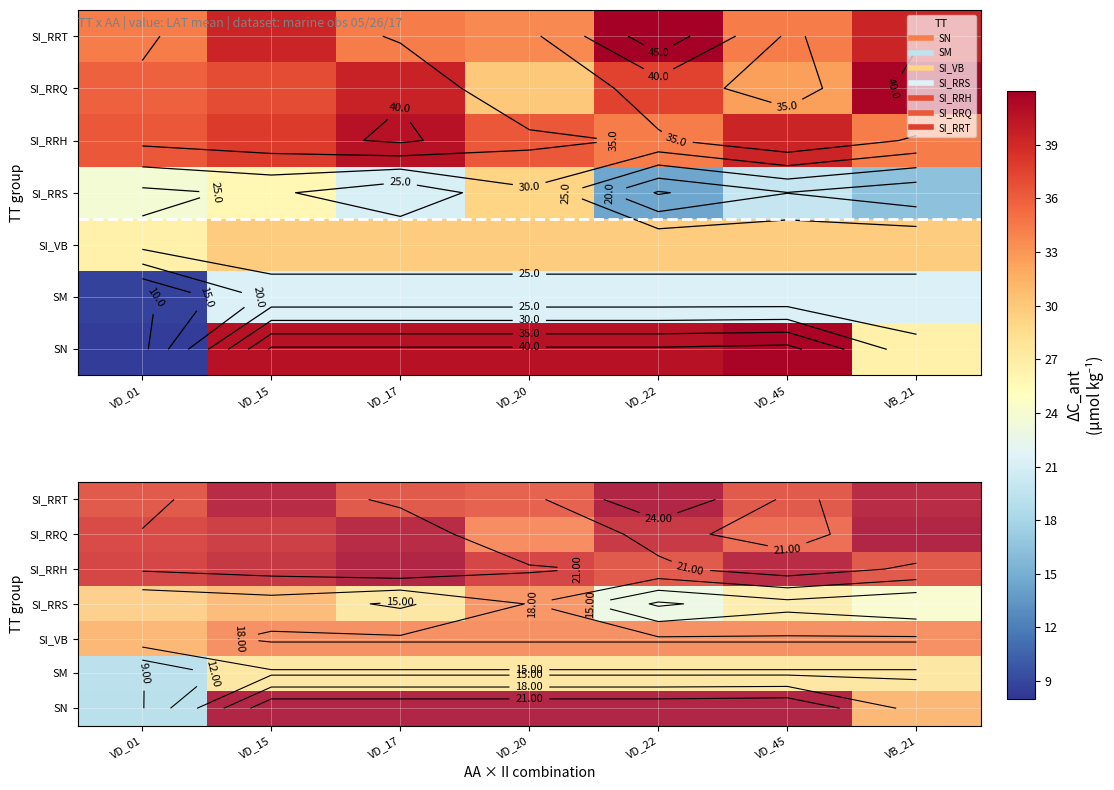

At which label is SI_RRQ closest to 21?

VD_01